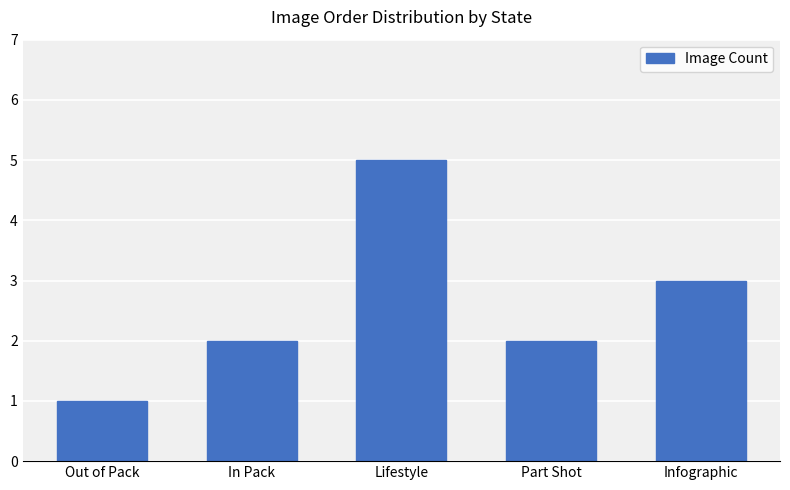

Is it true that the value at Part Shot is 2?

True